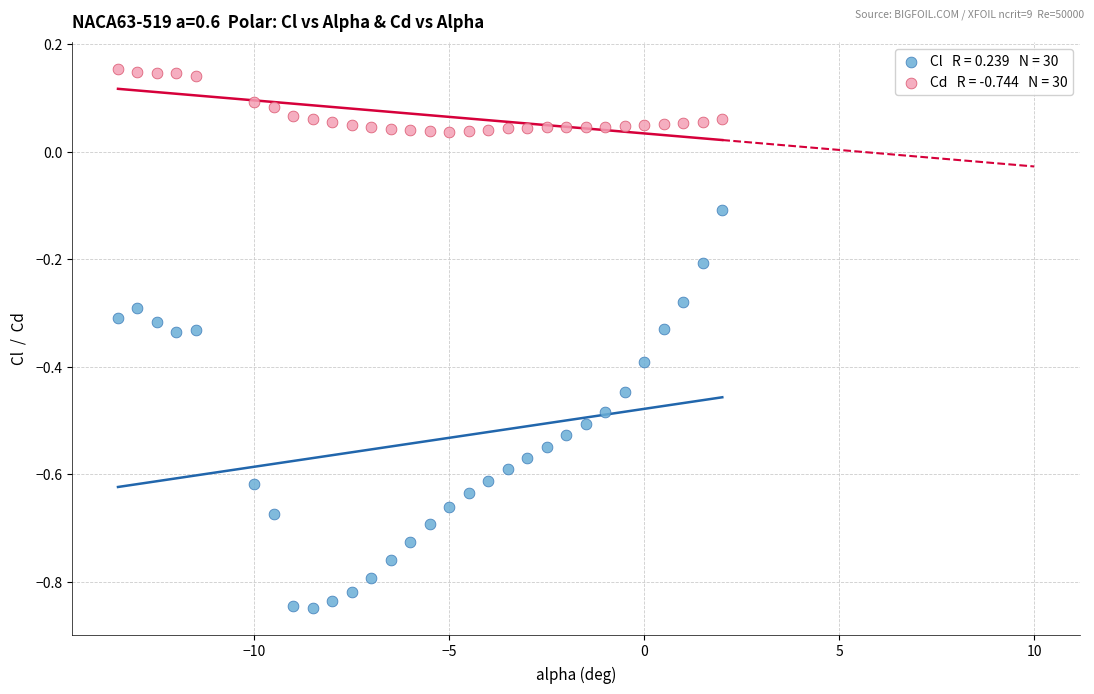

Across all data points, what is the range of X values (max minus min)?

15.5